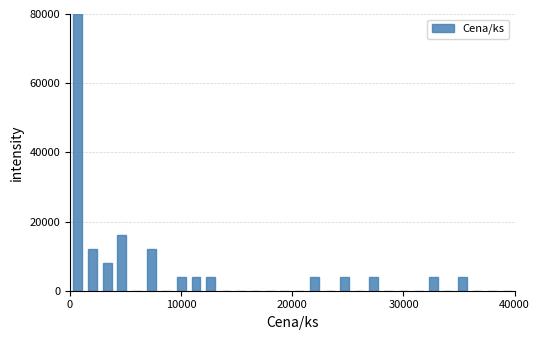

Read against the x-axis, roughly where is the centre of the tallest bar?

1000